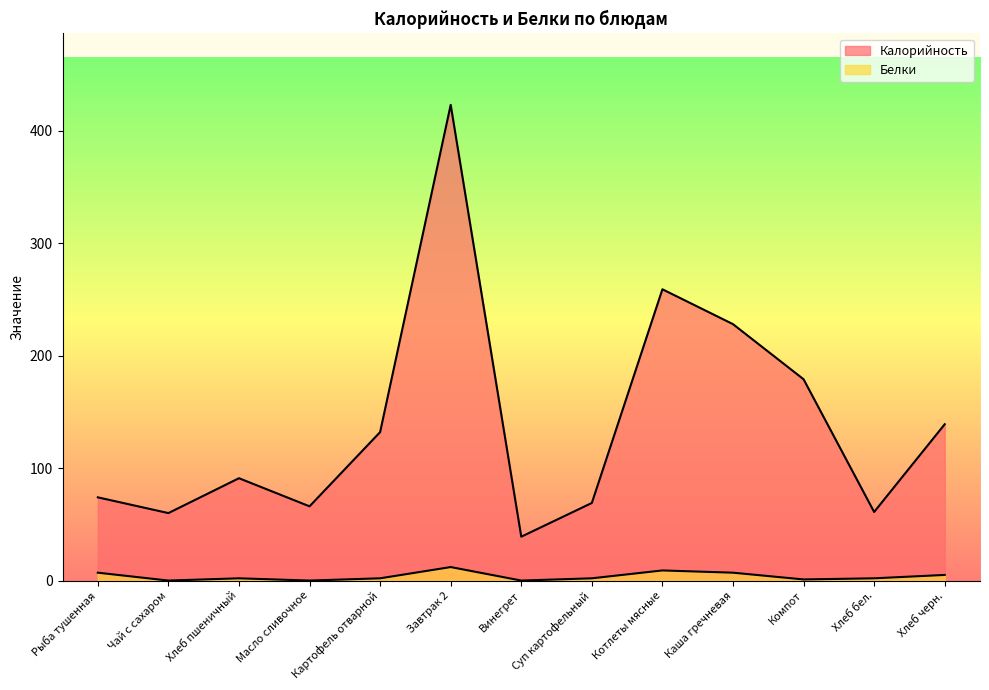

Rank the series by their maximum value, from highest to lowest.

Калорийность, Белки